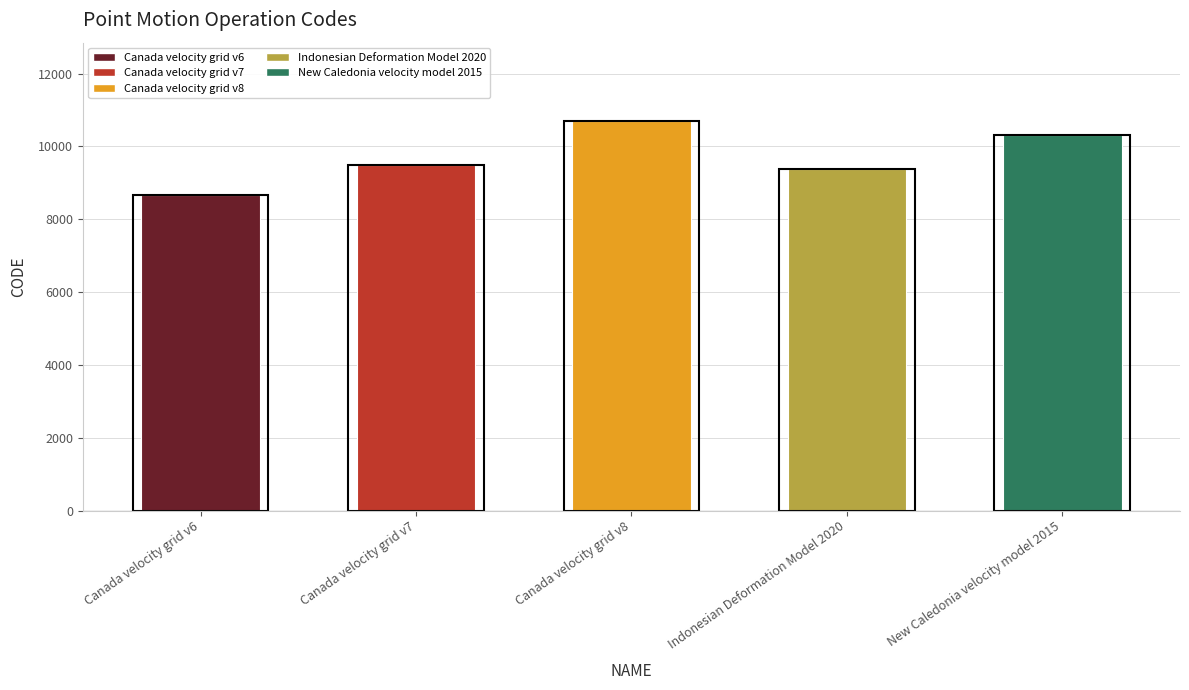

Reading left to right, what are all the values shown in this chart?

8676	9483	10707	9375	10323